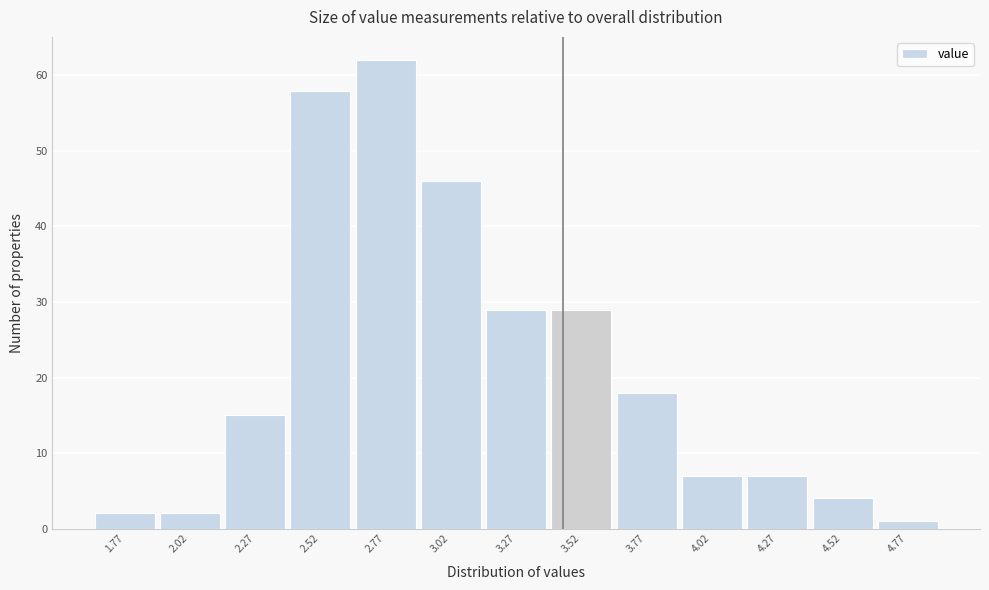

Reading left to right, transcribe this chart: for each bar, give the range it covers on the x-axis and its height. Neither the bar edges nor the heights are printed on the chart, so give them approximately, as read against the axes.

1.645 to 1.895: 2
1.895 to 2.145: 2
2.145 to 2.395: 15
2.395 to 2.645: 58
2.645 to 2.895: 62
2.895 to 3.145: 46
3.145 to 3.395: 29
3.395 to 3.645: 29
3.645 to 3.895: 18
3.895 to 4.145: 7
4.145 to 4.395: 7
4.395 to 4.645: 4
4.645 to 4.895: 1